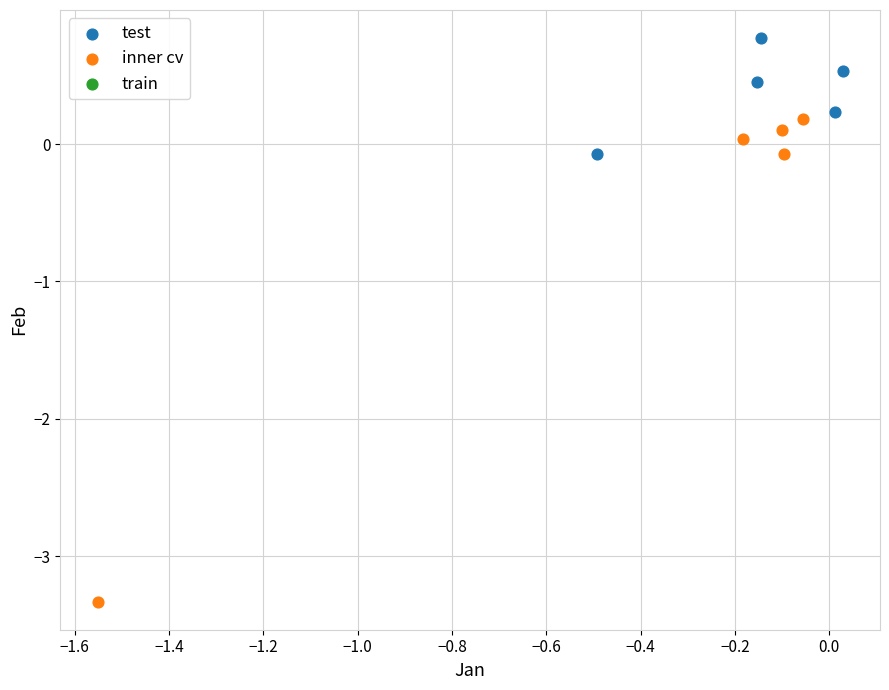

Which series reaches the minimum Y coordinate?

inner cv